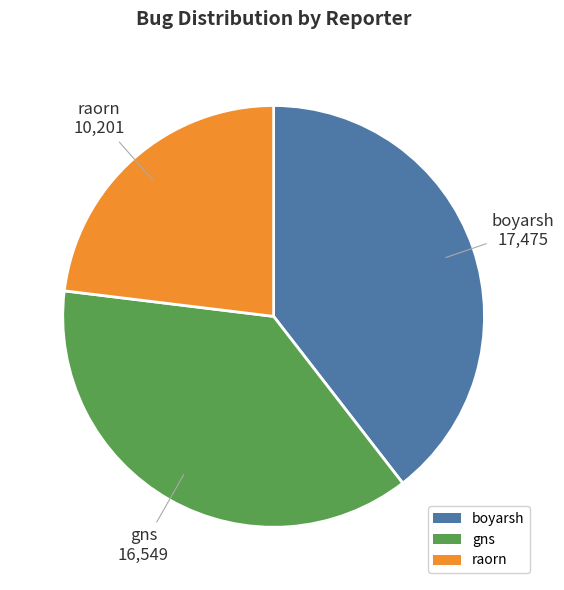

Between raorn and boyarsh, which is larger?

boyarsh